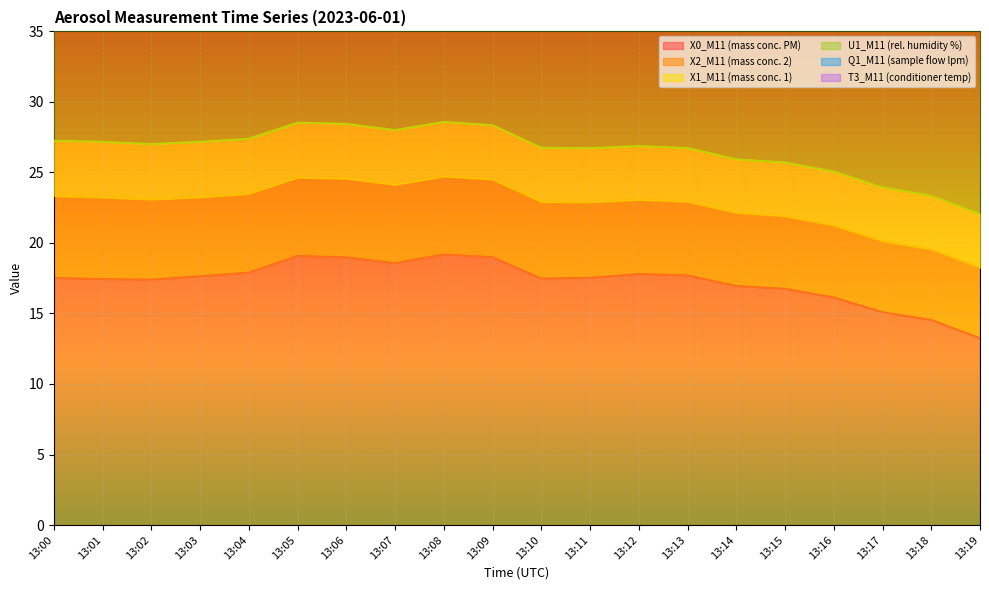

Count the number of categories in the chart.

20